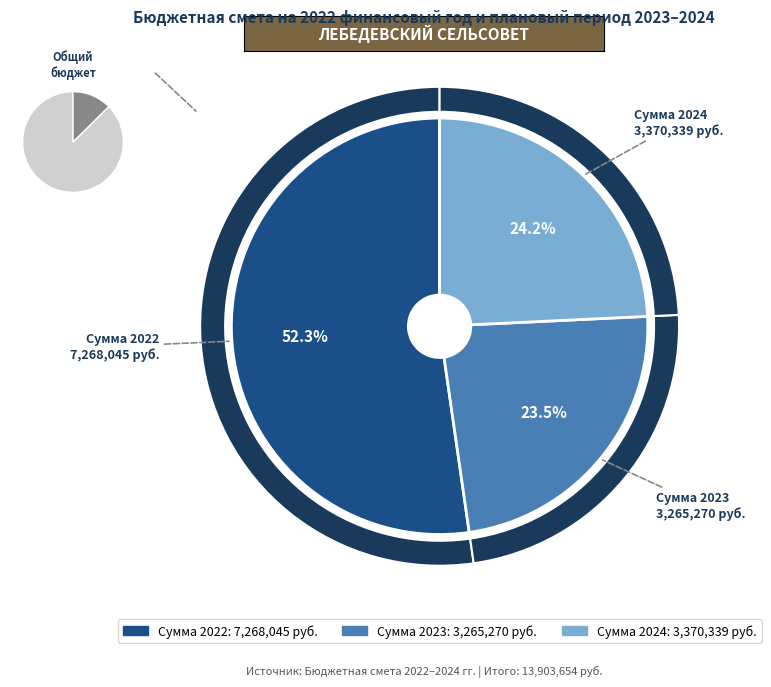

To the nearest percent, what is the average slice percentage?

33%